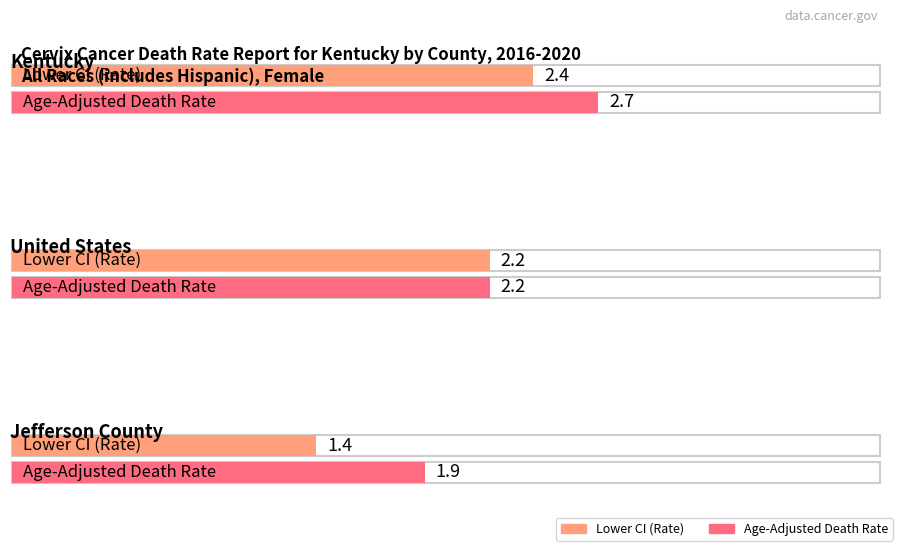

Are the bars grouped side by side (vs. stacked)?

Yes